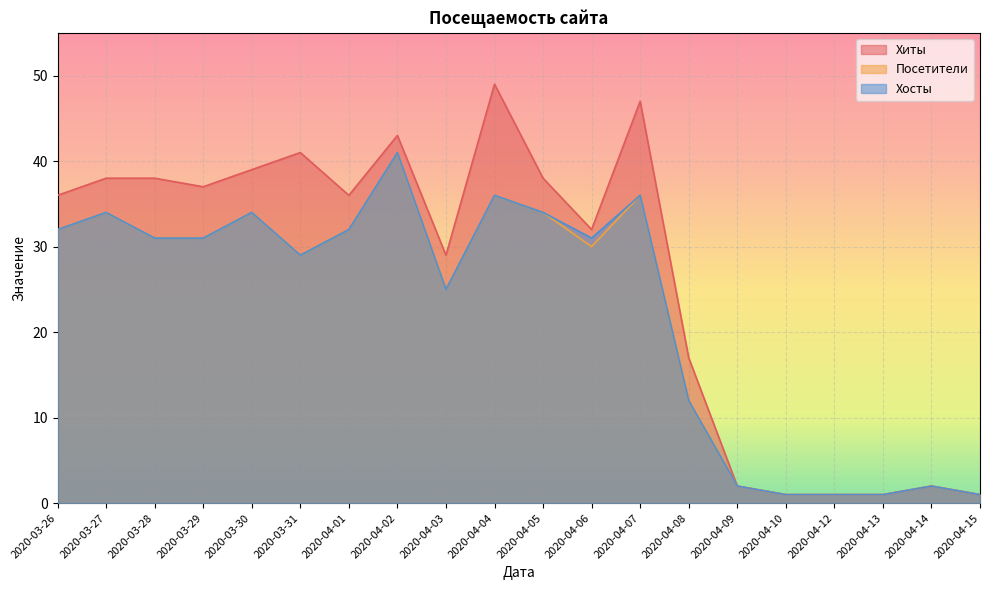

At which category does Хосты reach its first local valley?

2020-03-31